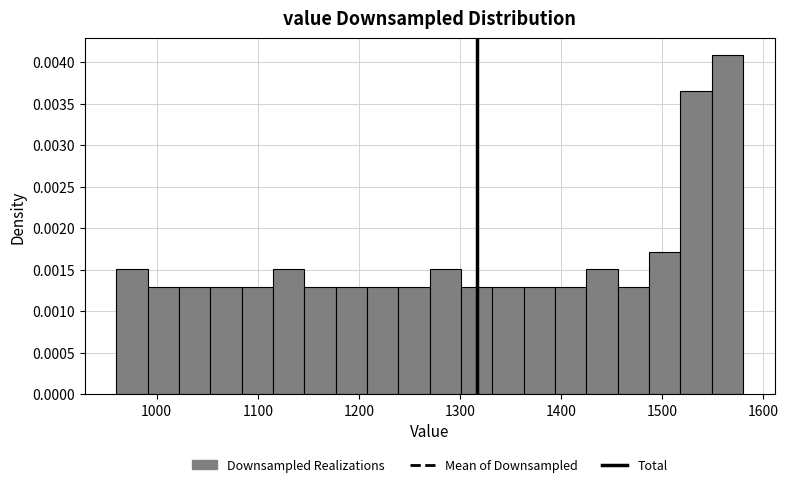

Read against the x-axis, roughly where is the centre of the tallest bar?

1560